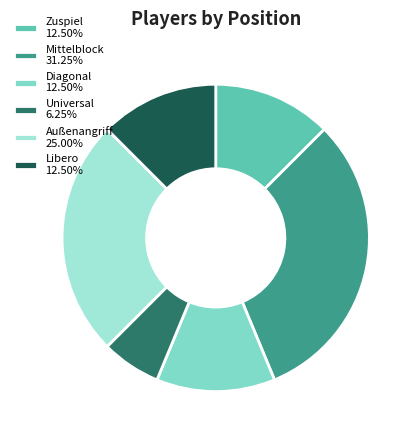

Does any single category account for the majority?

No